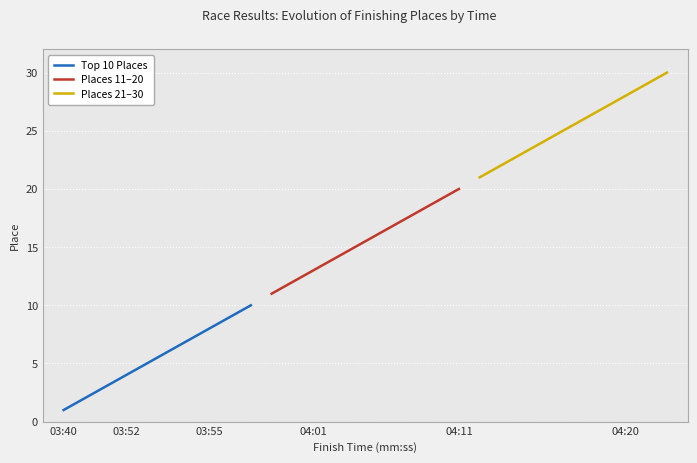

True or false: Top 10 Places has a value of 4 at 03:52.

True